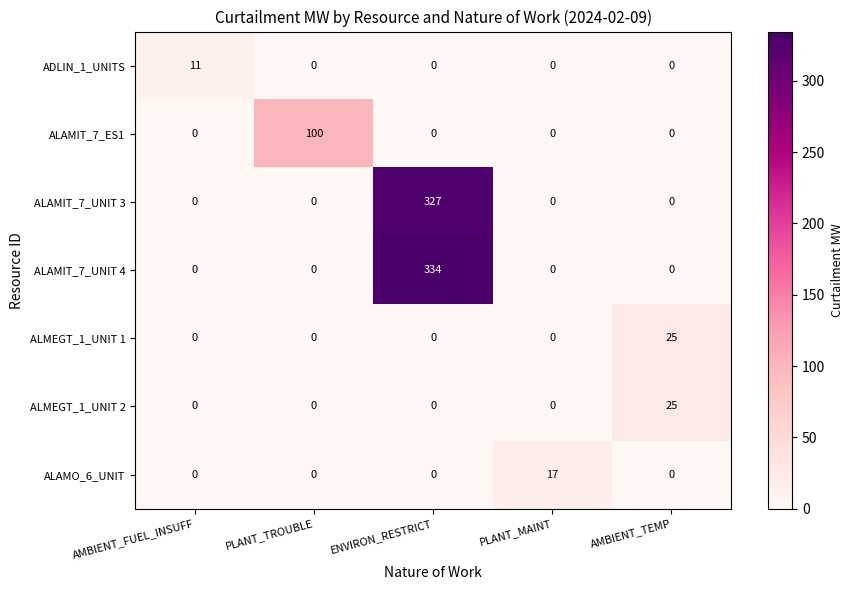

The value of ALAMIT_7_UNIT 4 at ENVIRON_RESTRICT is 140. True or false?

False